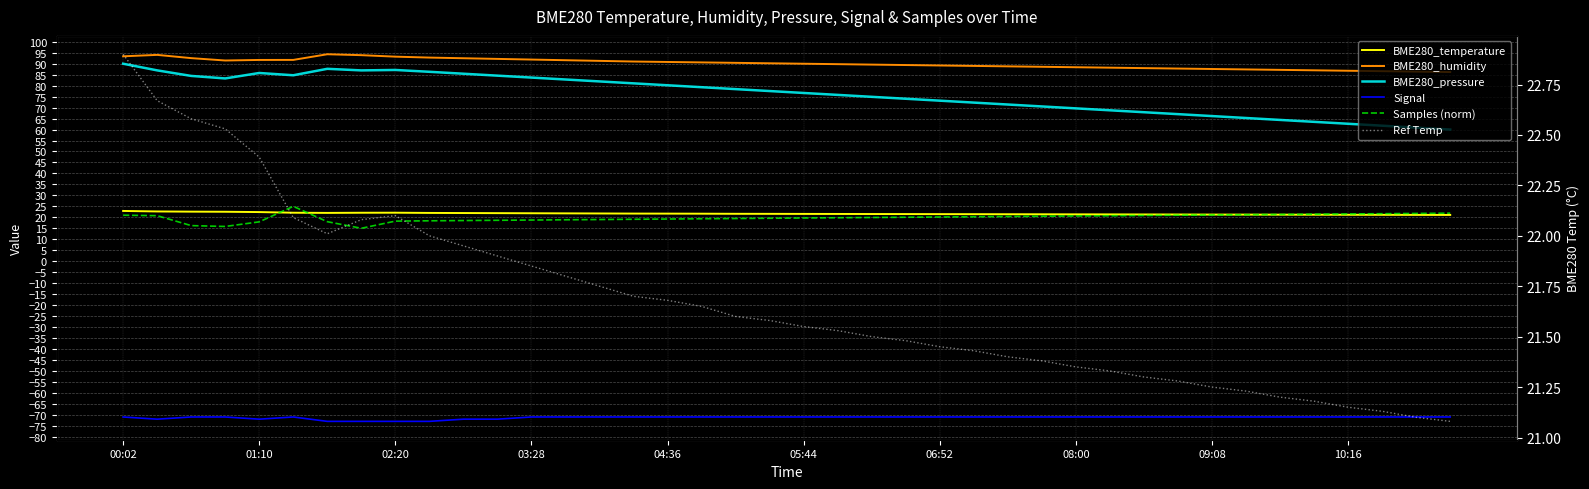

How many lines are shown in the chart?

6